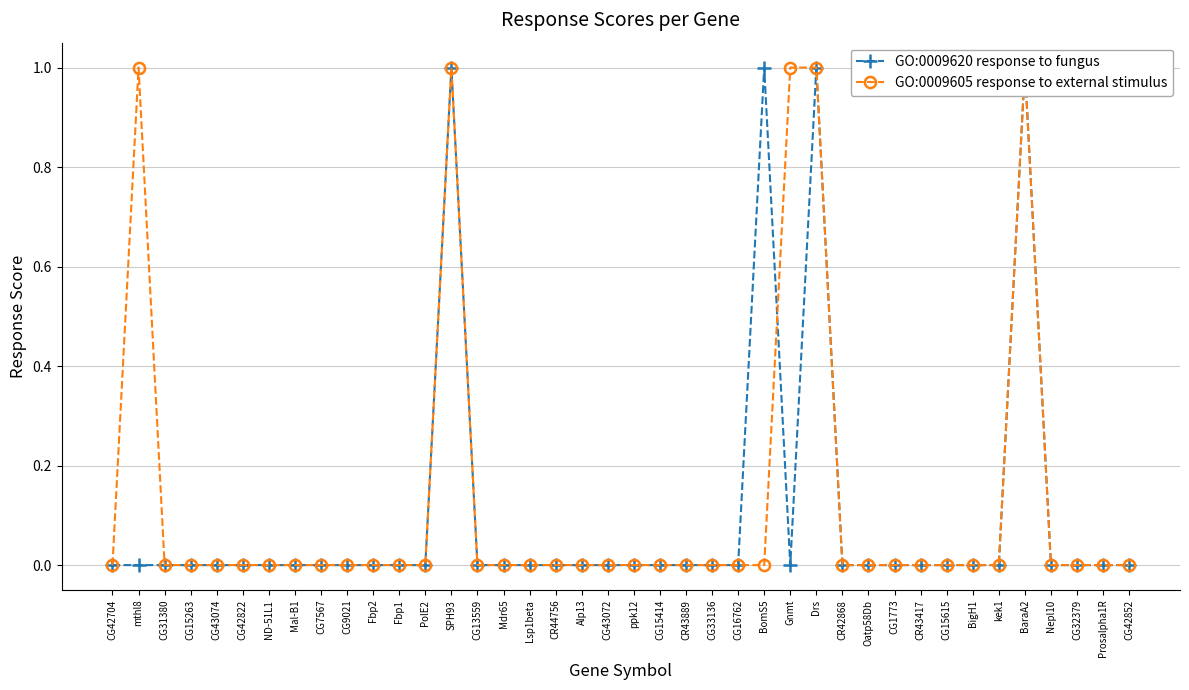

What is the difference between the maximum and minimum values in the GO:0009605 response to external stimulus series?

1